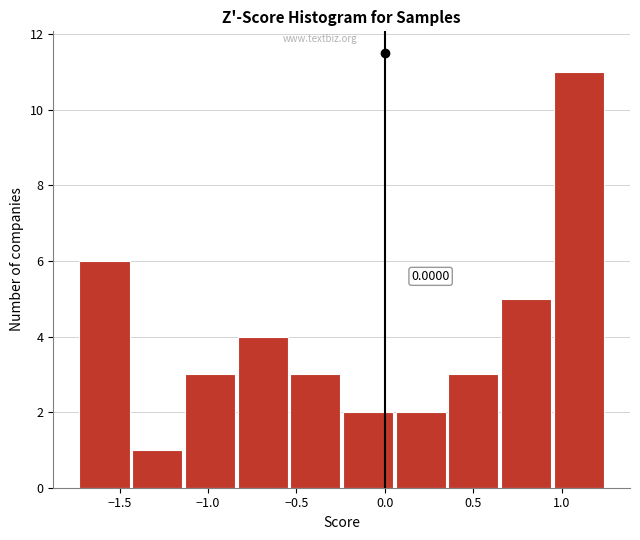

Which range on the x-axis has the tallest bar?

0.95 to 1.25